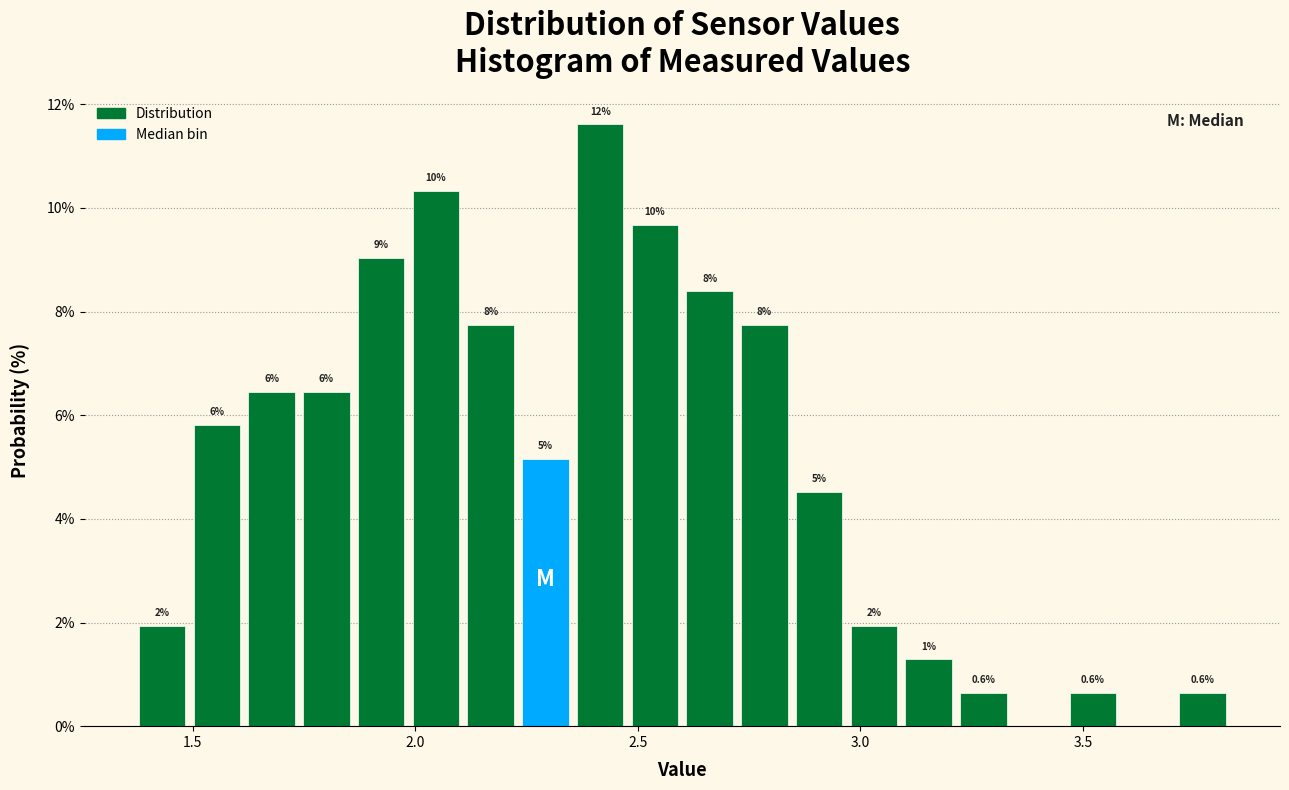

Around what value on the x-axis is the tallest bar? Give the approximate position of its centre, as read against the axis.

2.40